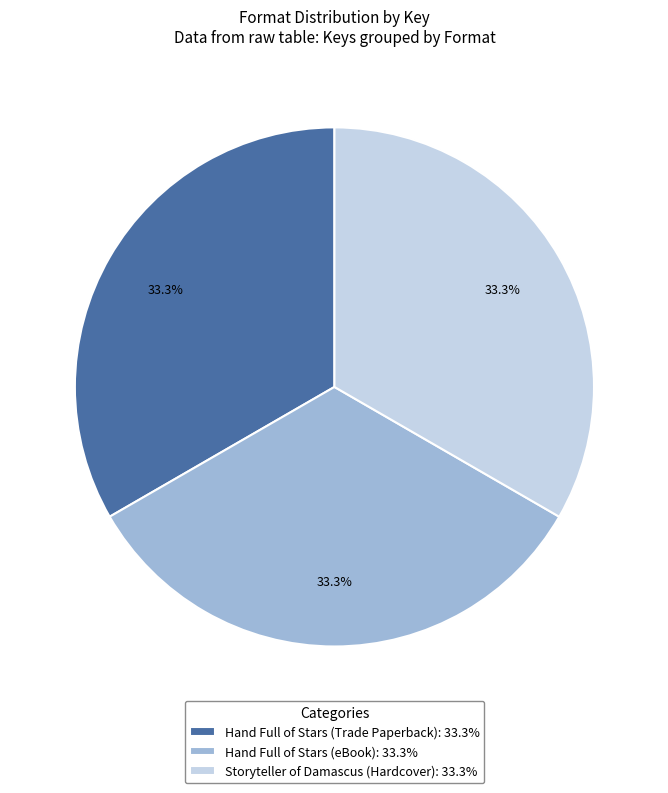

What percentage do Storyteller of Damascus (Hardcover) and Hand Full of Stars (eBook) together represent?

66.7%